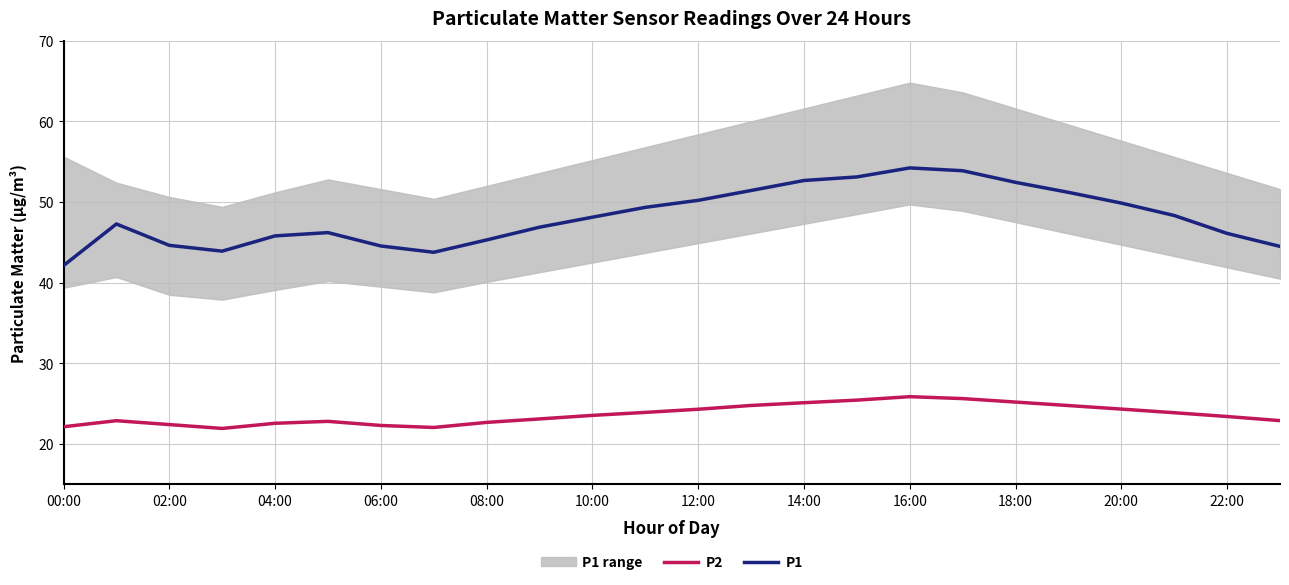

The value of P2 at 18:00 is 25.2. True or false?

True